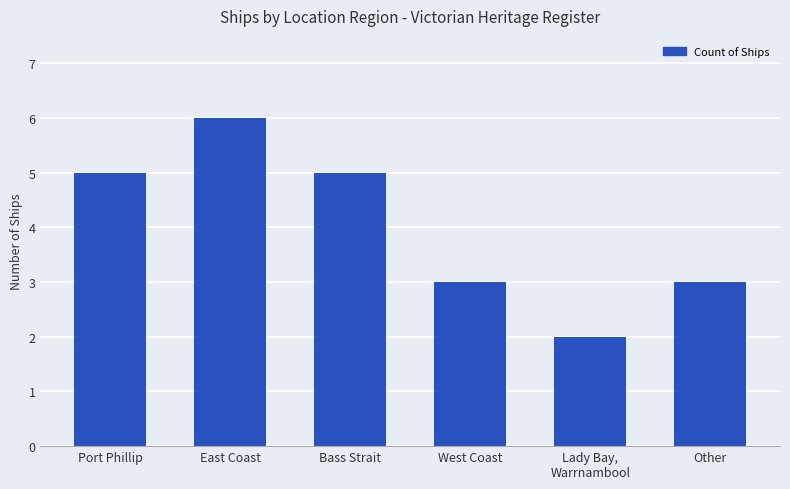

What is the difference between the second highest and second lowest values?

2